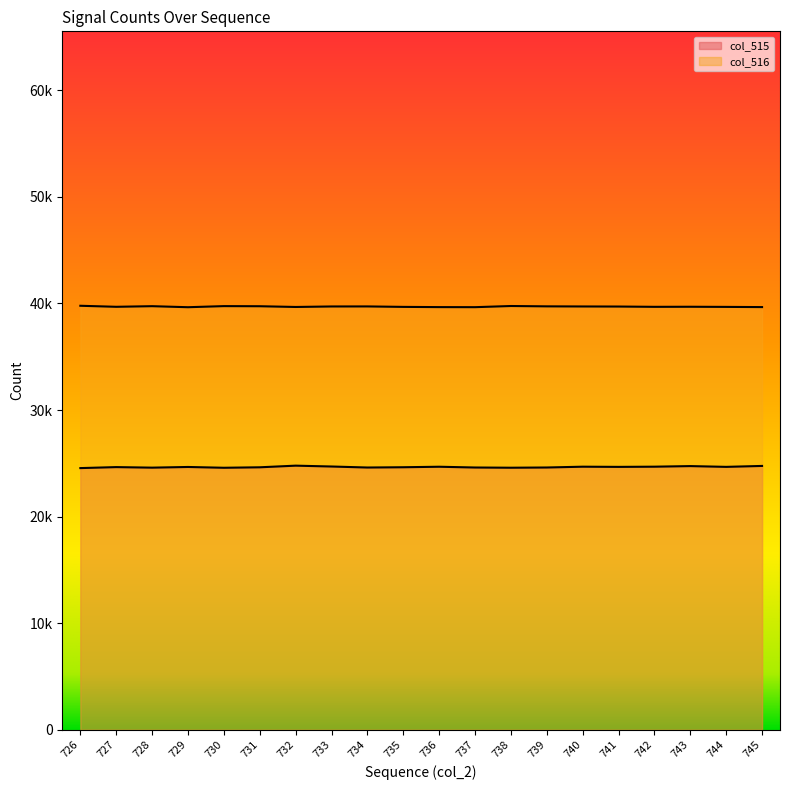

What is the smallest value displayed?

24551